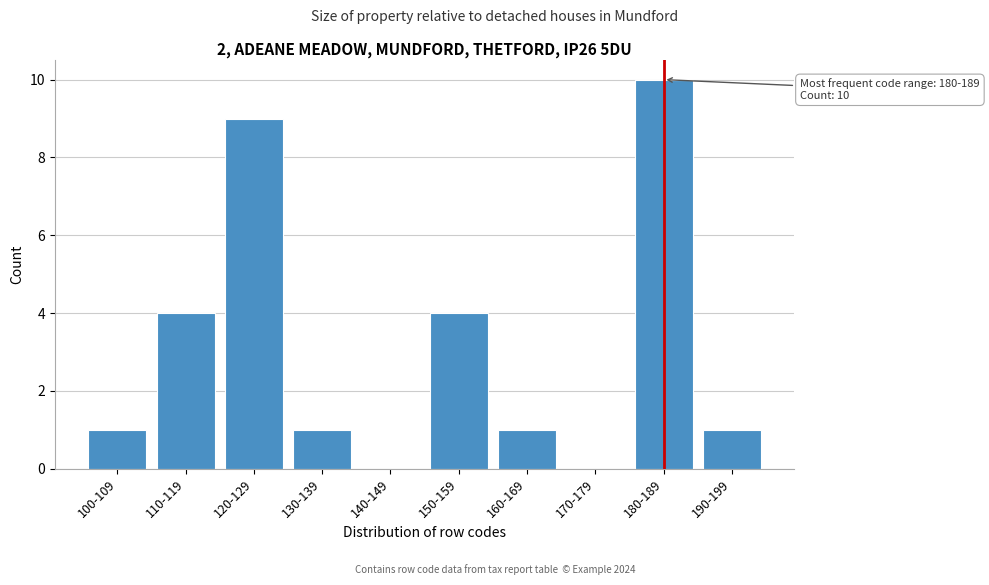

Reading right to left, extract all data points from this chart.

190-199=1	180-189=10	170-179=0	160-169=1	150-159=4	140-149=0	130-139=1	120-129=9	110-119=4	100-109=1